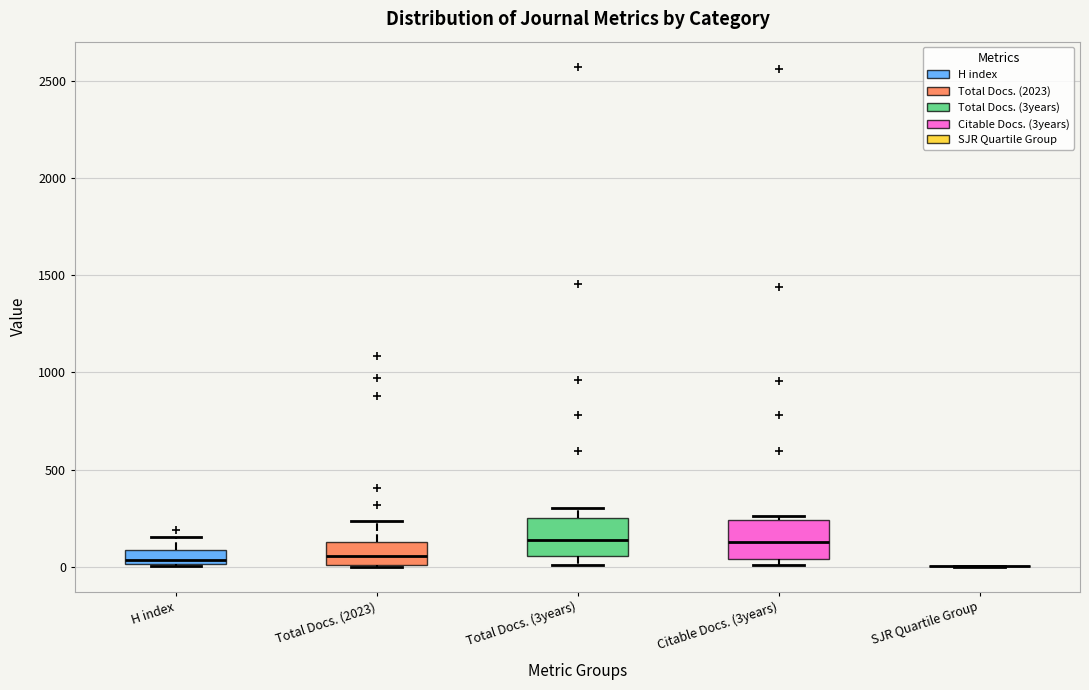

Where is the lower edge of the box for Total Docs. (3years) on the y-axis? The values are not printed on the chart, so give them approximately, as read against the axis.

50